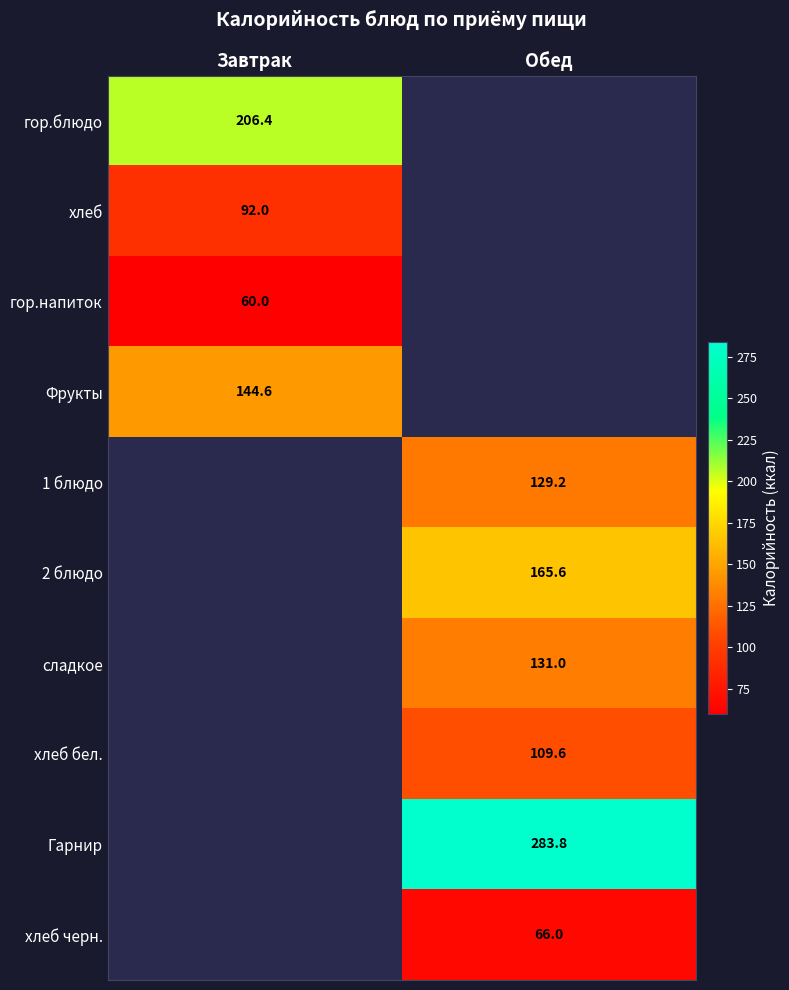

The 2 блюдо series shows 262.9 at Обед. True or false?

False